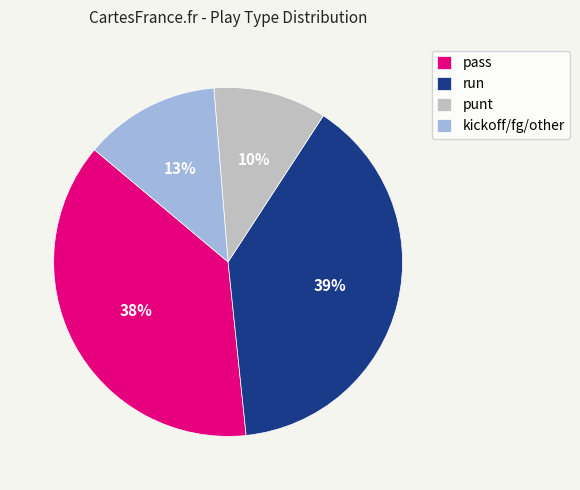

Count the number of slices in the pie.

4